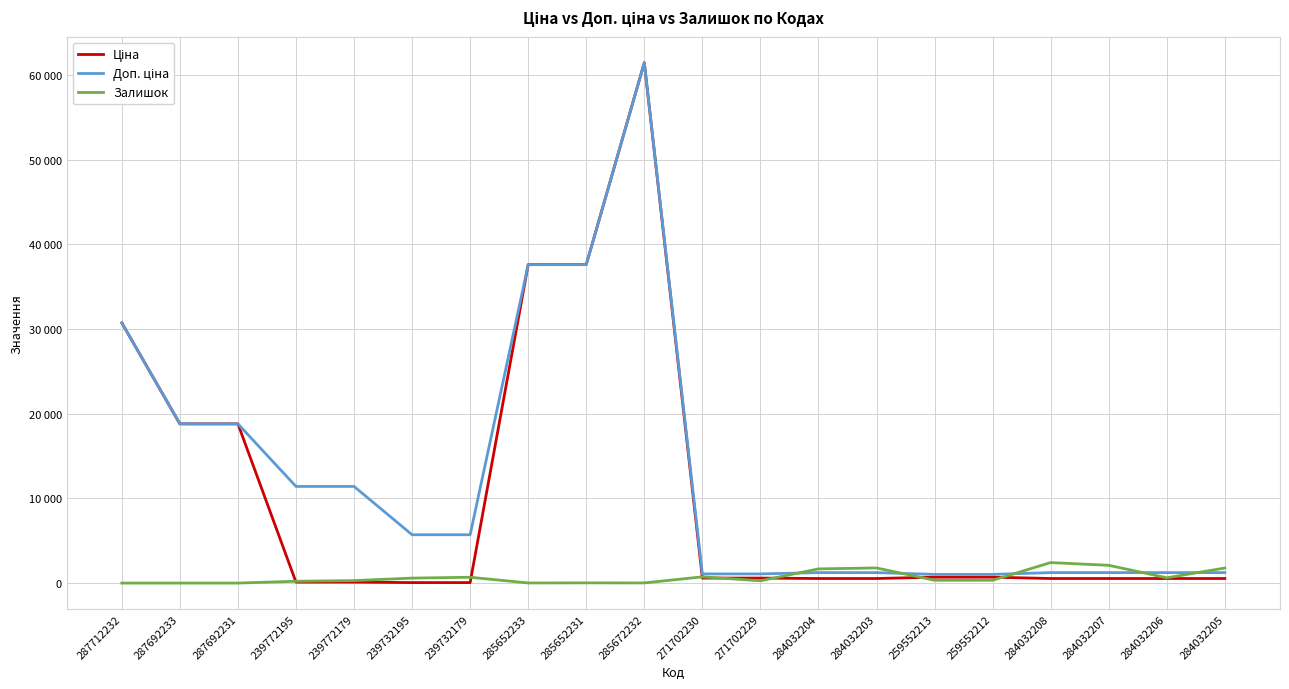

What is the sum of all Ціна values?

211075.8